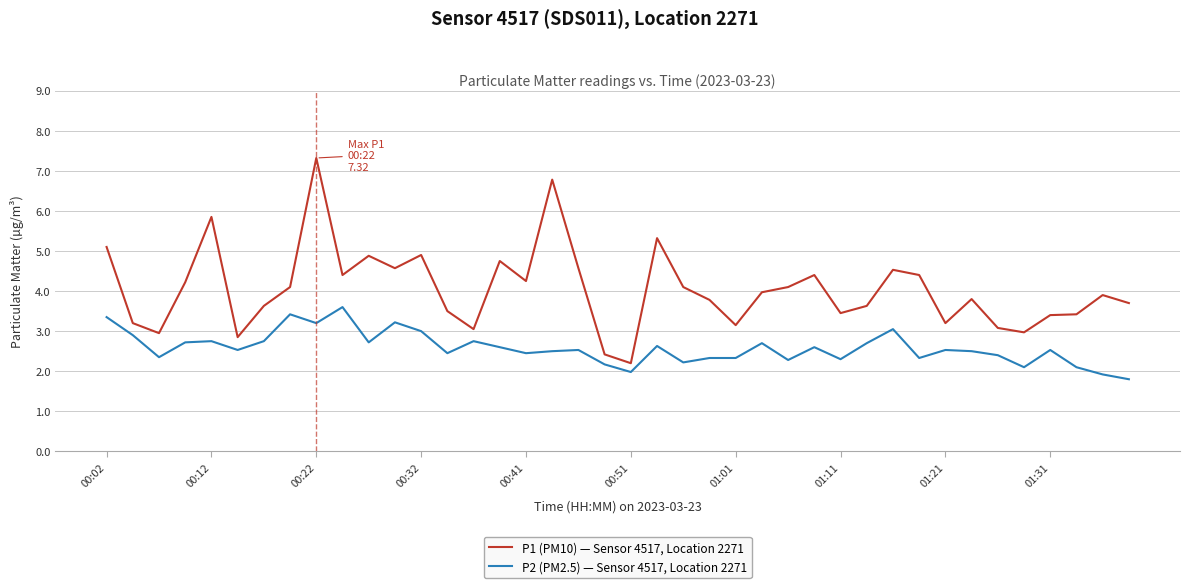

Which series has the widest spread of values?

P1 (PM10) — Sensor 4517, Location 2271